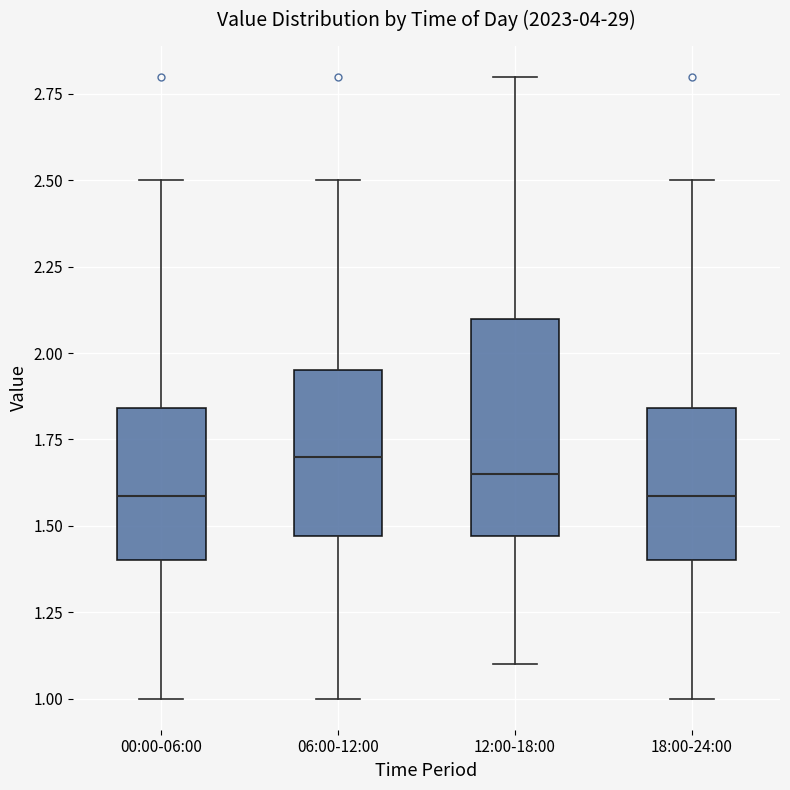

Reading left to right, transcribe this box plot: for each box, give where its median line is, the range the box spans, and where its two whiskers end, as read against the y-axis. The values are not printed on the chart, so give them approximately, as read against the axis.

00:00-06:00: median 1.60, box 1.40 to 1.85, whiskers 1.00 to 2.50
06:00-12:00: median 1.70, box 1.45 to 1.95, whiskers 1.00 to 2.50
12:00-18:00: median 1.65, box 1.45 to 2.10, whiskers 1.10 to 2.80
18:00-24:00: median 1.60, box 1.40 to 1.85, whiskers 1.00 to 2.50